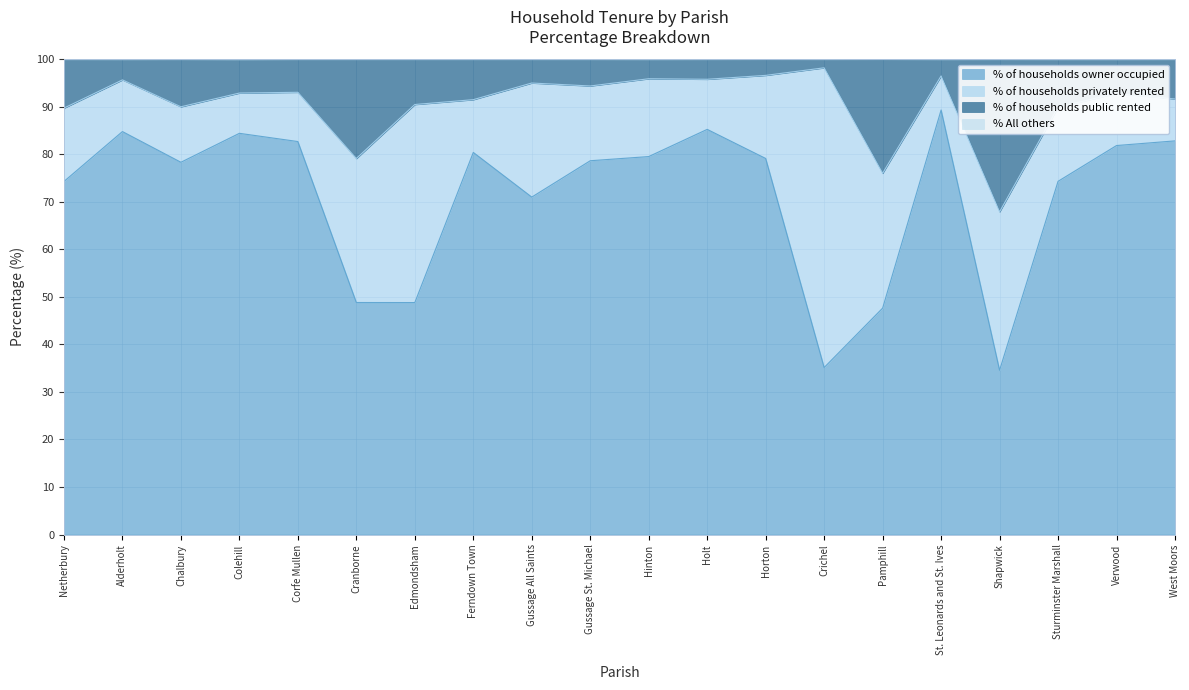

What is the highest value of the % of households owner occupied series?

89.3